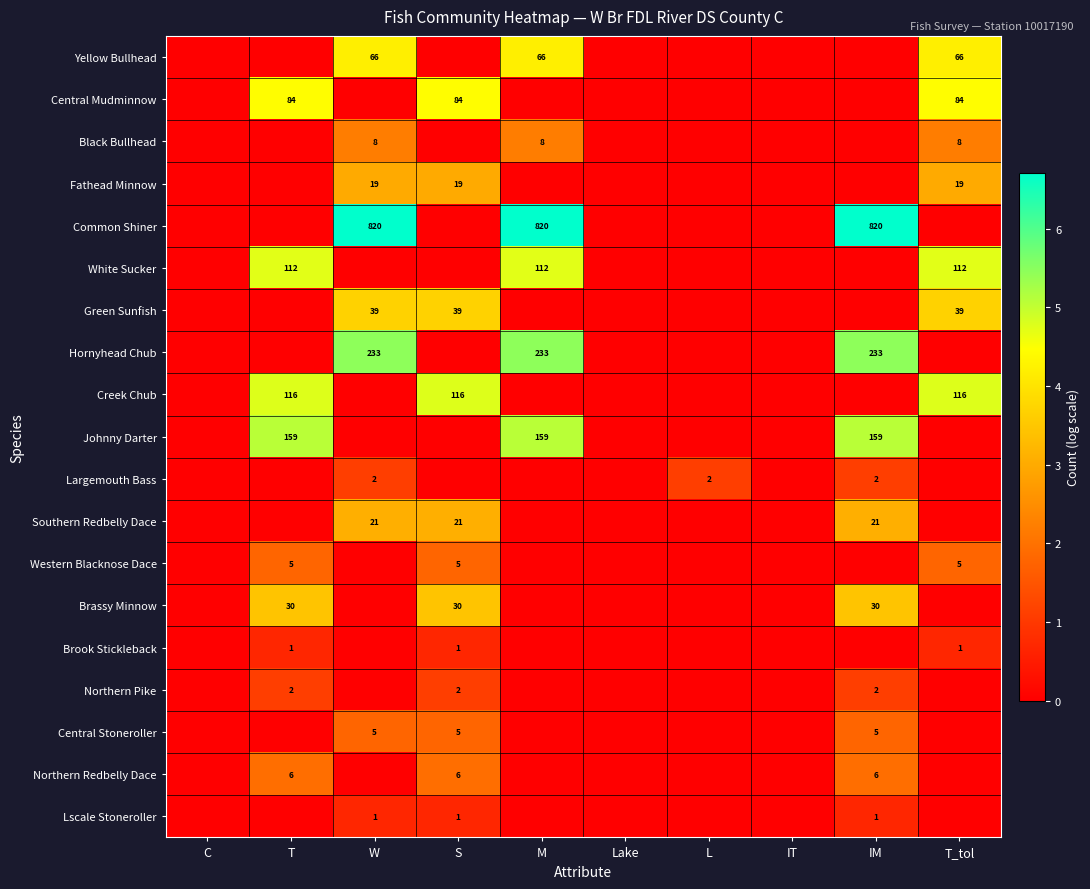

Is it true that Yellow Bullhead equals 15 at W?

False